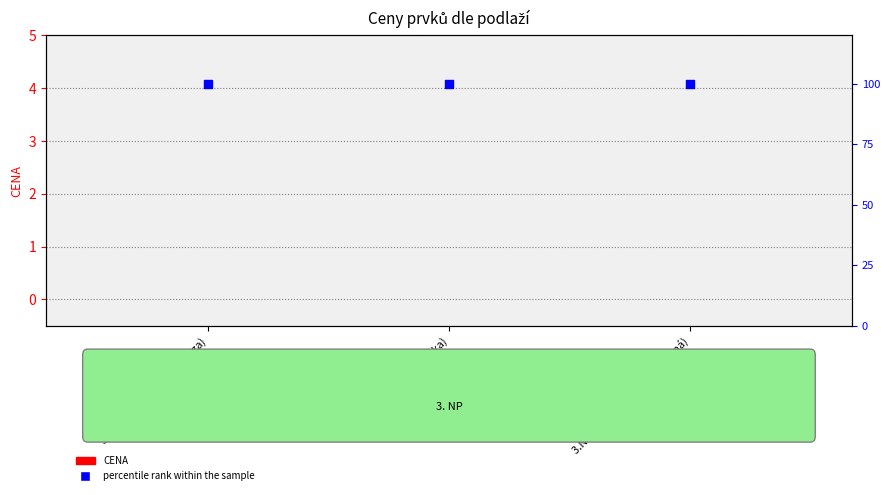

What are all the series names shown in the legend?

CENA, percentile rank within the sample